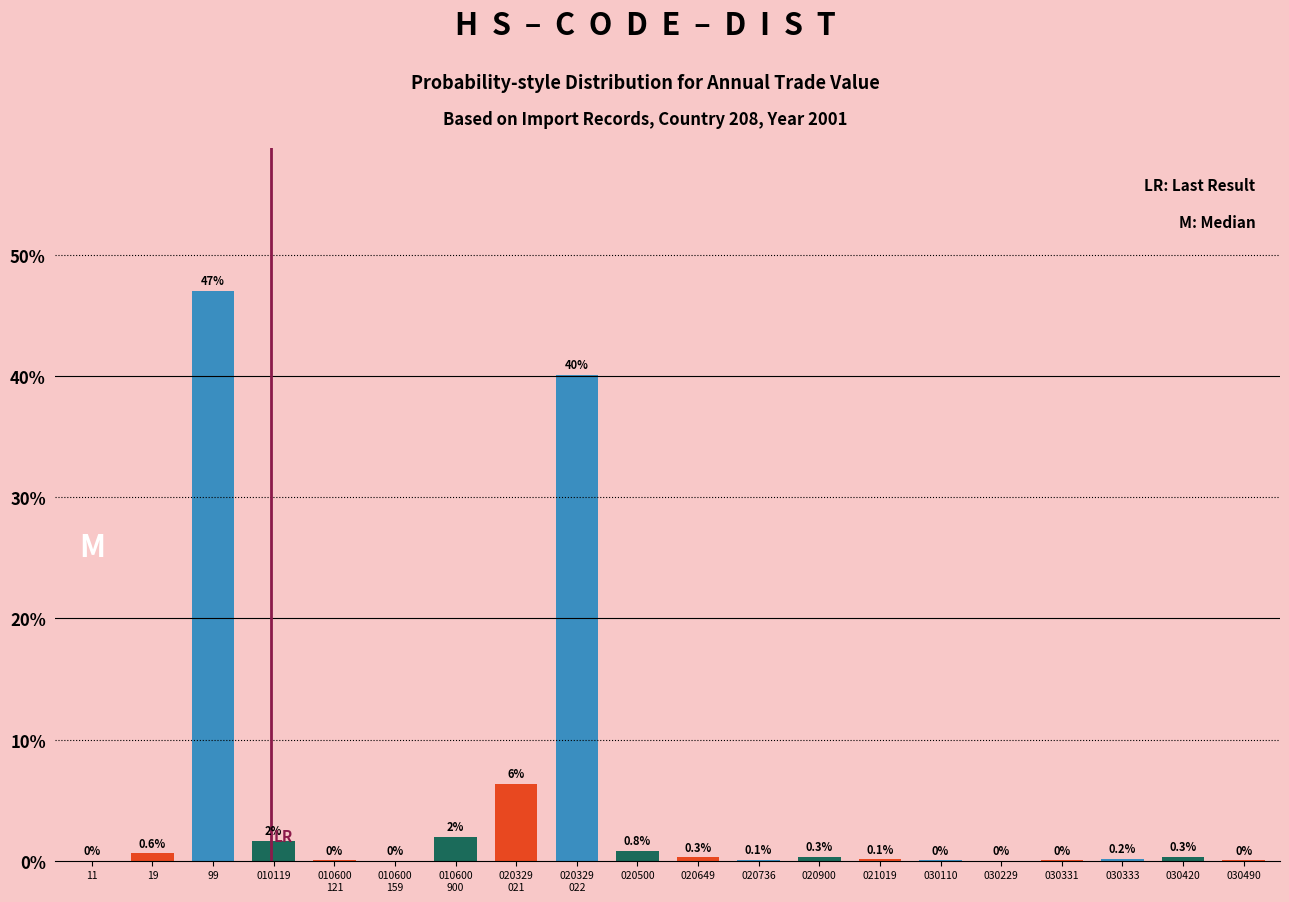

Between 11 and 19, which is larger?

19